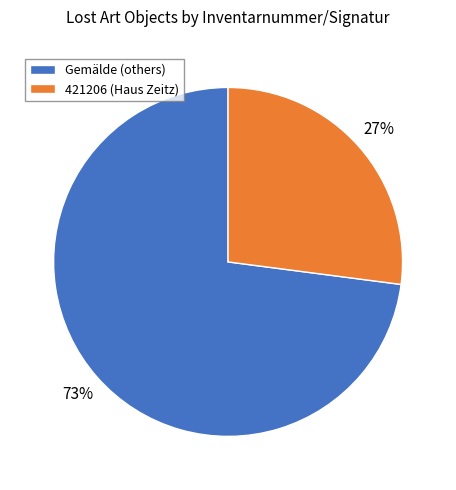

Approximately how many times larger is the value at Gemälde (others) compared to 421206 (Haus Zeitz)?

2.7